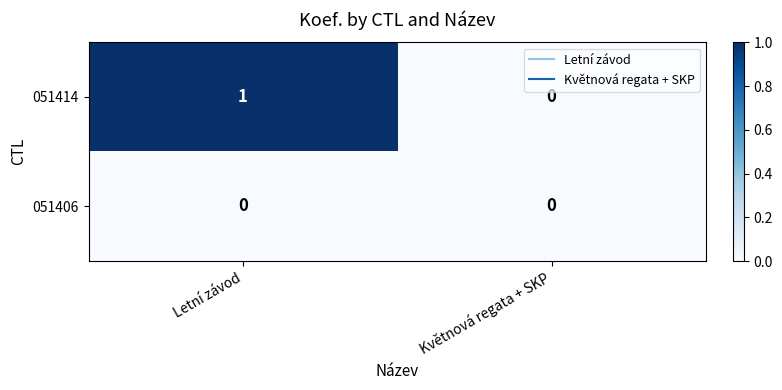

List the series in order of their peak value, lowest first.

051406, 051414